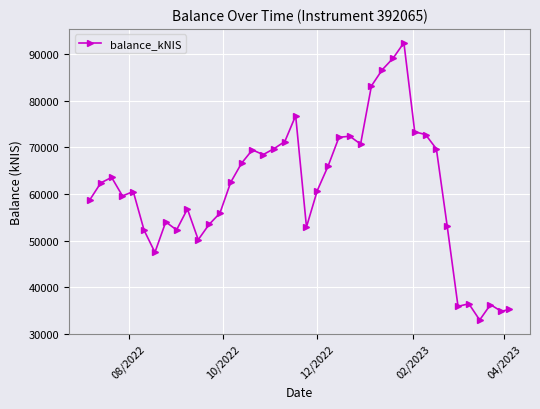

What is the difference between the maximum and second lowest values?

57681.7